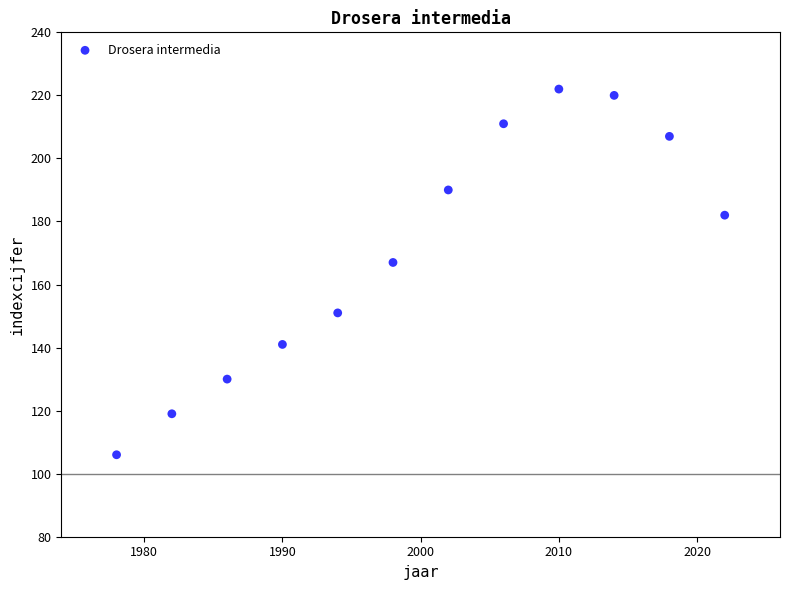

What Y value in the scatter plot is closest to 164?

167